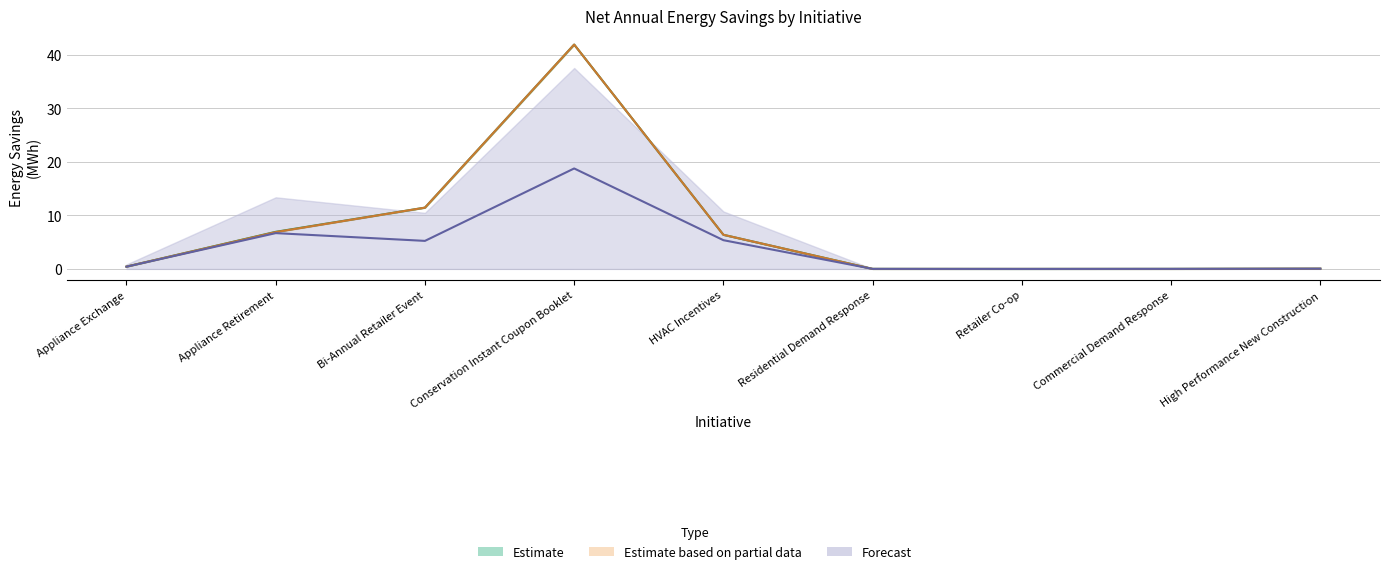

At which category is the sum across all series the highest?

Conservation Instant Coupon Booklet